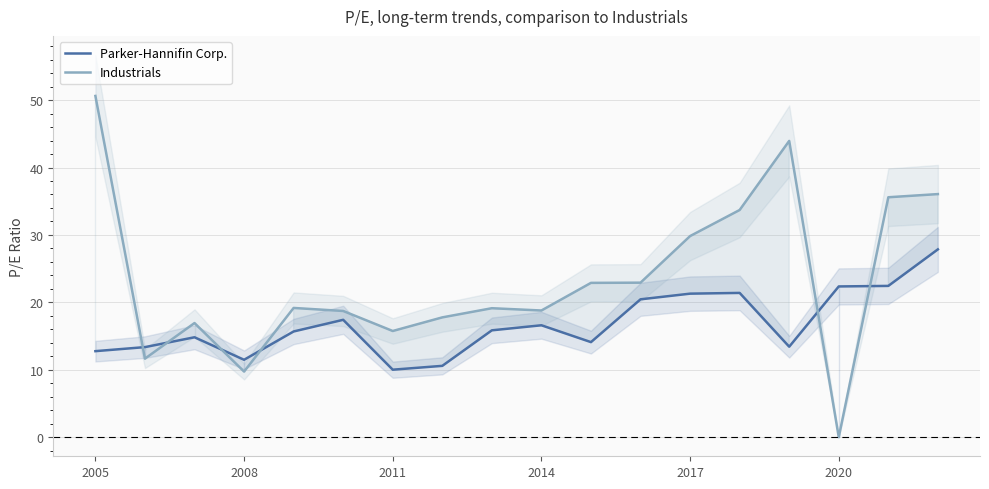

Where is the first local minimum for Parker-Hannifin Corp.?

2008